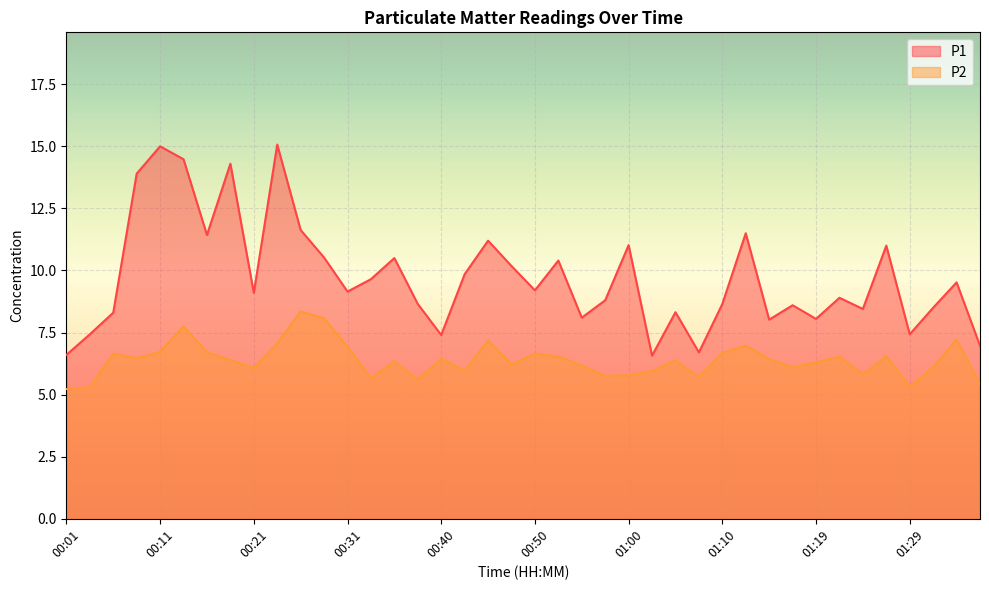

Does the chart display data point markers on the line(s)?

No